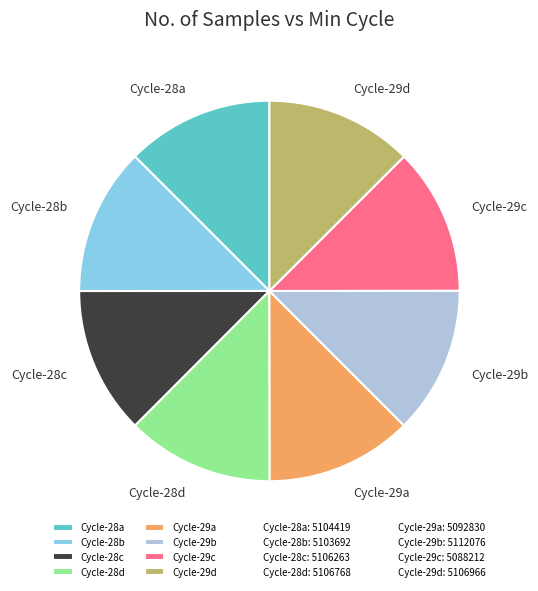

Does any single category account for the majority?

No